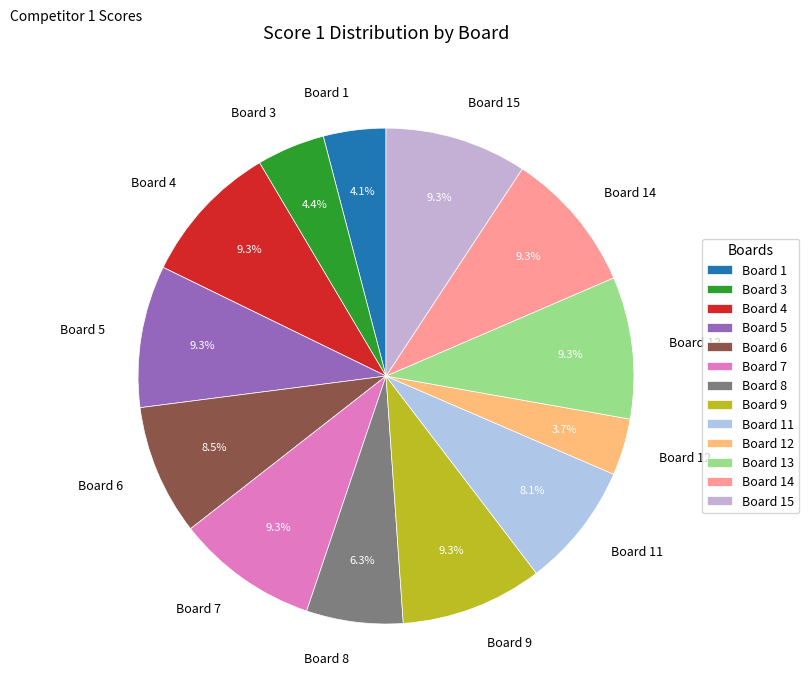

What portion of the pie excludes Board 12?

96.3%